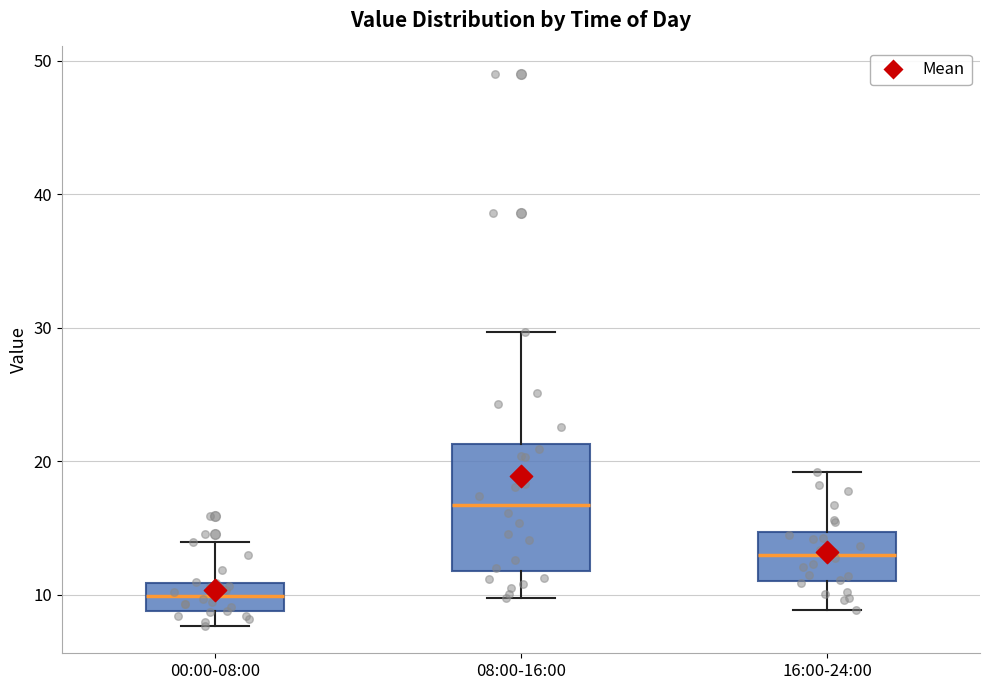

Where does the median line of the box for 08:00-16:00 sit on the y-axis? The values are not printed on the chart, so give them approximately, as read against the axis.

17